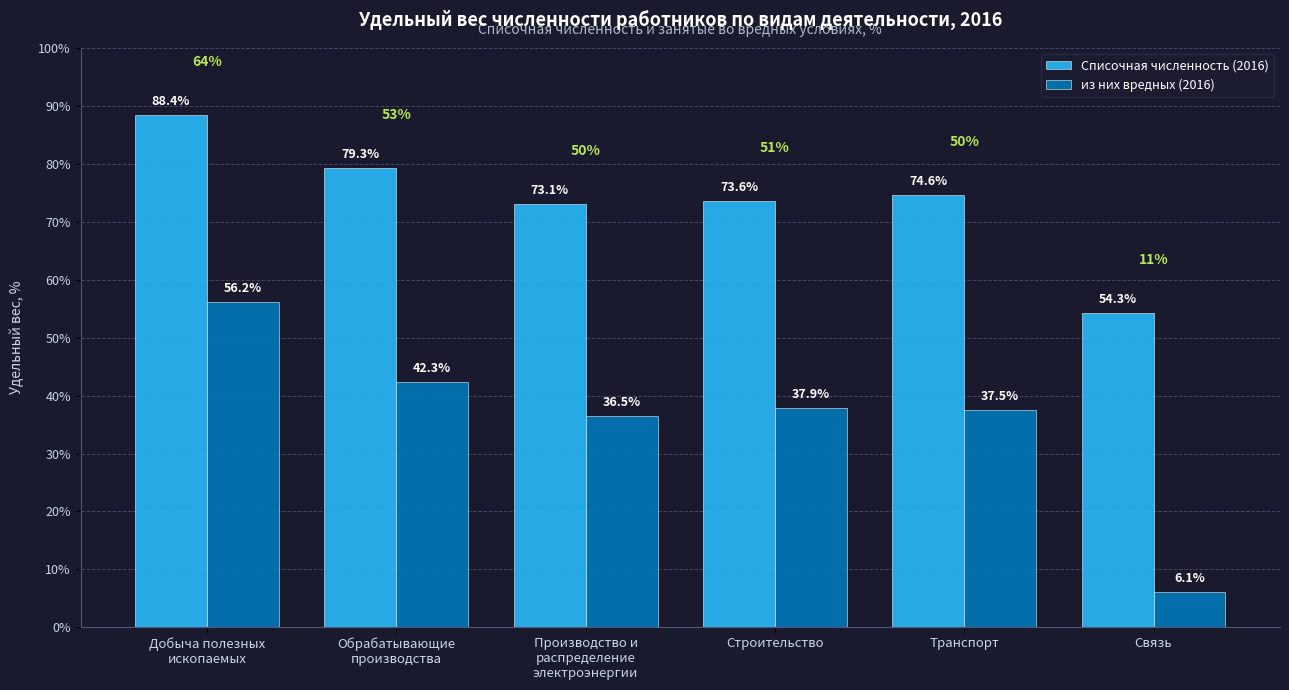

How many data points in из них вредных (2016) are less than 37?

2